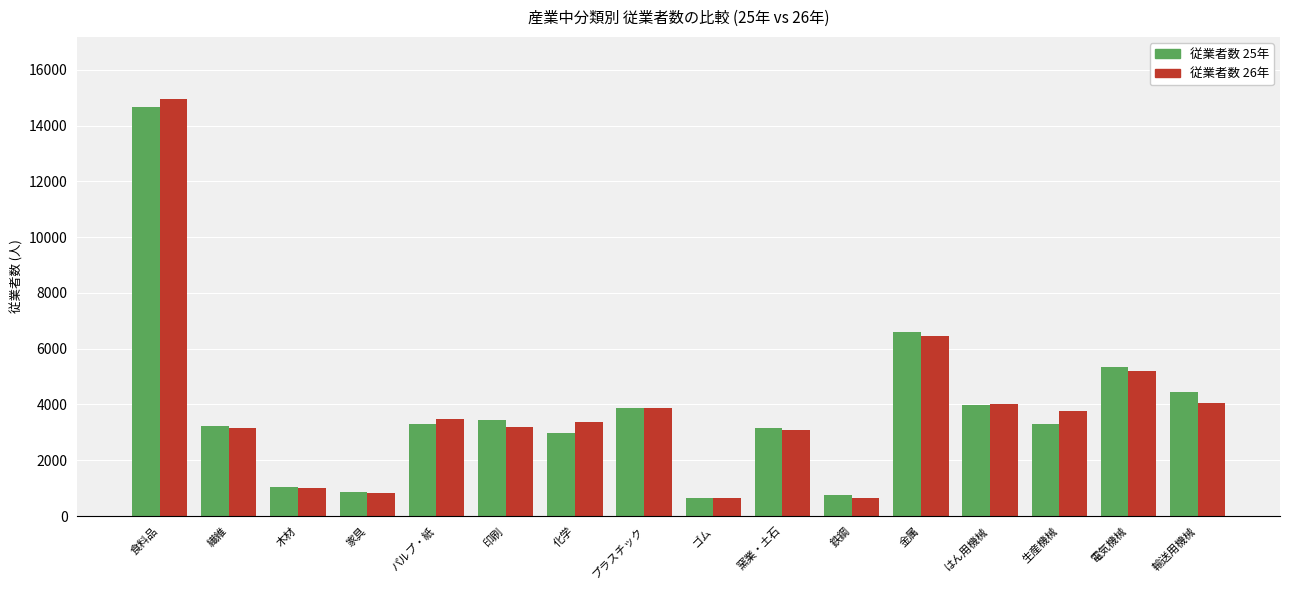

What is the average value of the 従業者数 25年 series?

3852